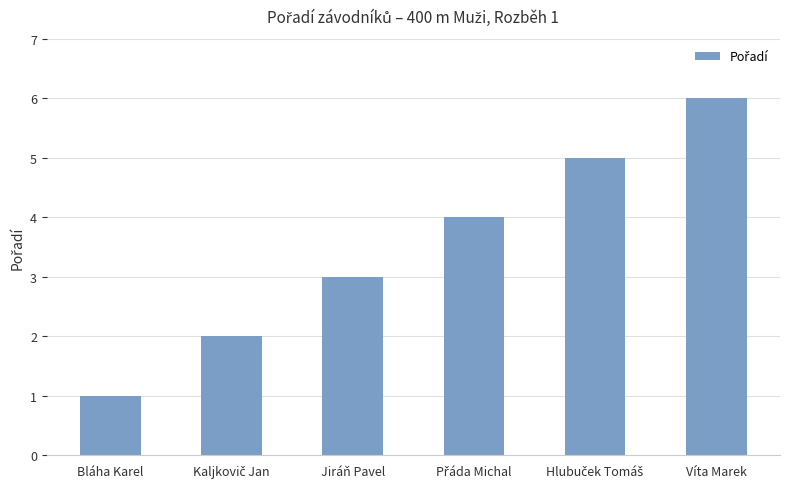

What is the sum of all values?

21